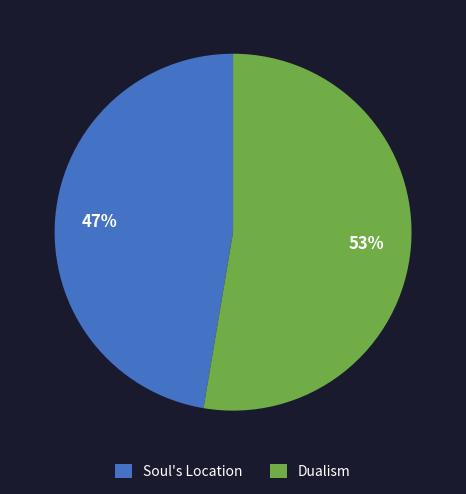

To the nearest percent, what is the average slice percentage?

50%